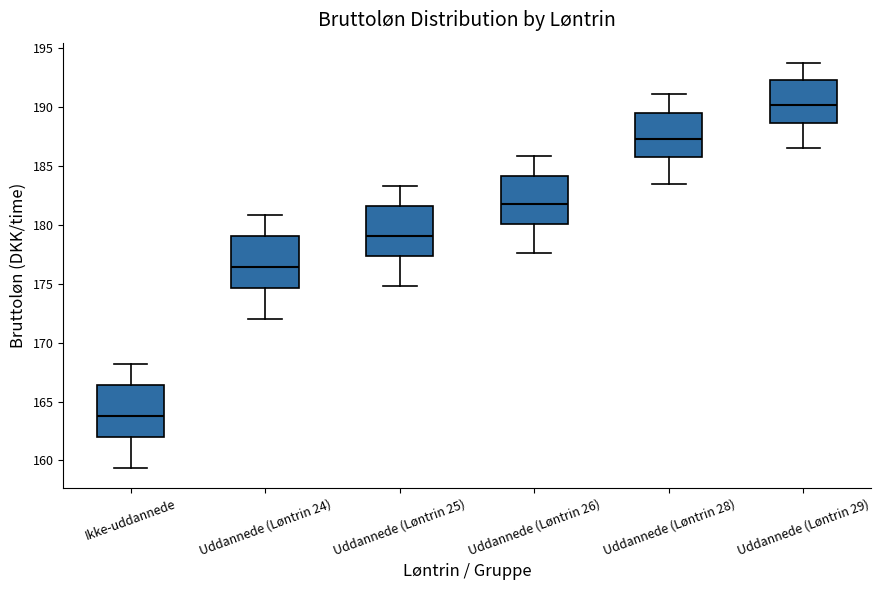

Reading left to right, read every box against the y-axis: the position of its median line, the range the box covers, and the ends of its whiskers. The values are not printed on the chart, so give them approximately, as read against the axis.

Ikke-uddannede: median 164.0, box 162.0 to 166.5, whiskers 159.5 to 168.0
Uddannede (Løntrin 24): median 176.5, box 174.5 to 179.0, whiskers 172.0 to 181.0
Uddannede (Løntrin 25): median 179.0, box 177.5 to 181.5, whiskers 175.0 to 183.5
Uddannede (Løntrin 26): median 181.5, box 180.0 to 184.0, whiskers 177.5 to 186.0
Uddannede (Løntrin 28): median 187.5, box 185.5 to 189.5, whiskers 183.5 to 191.0
Uddannede (Løntrin 29): median 190.0, box 188.5 to 192.5, whiskers 186.5 to 193.5